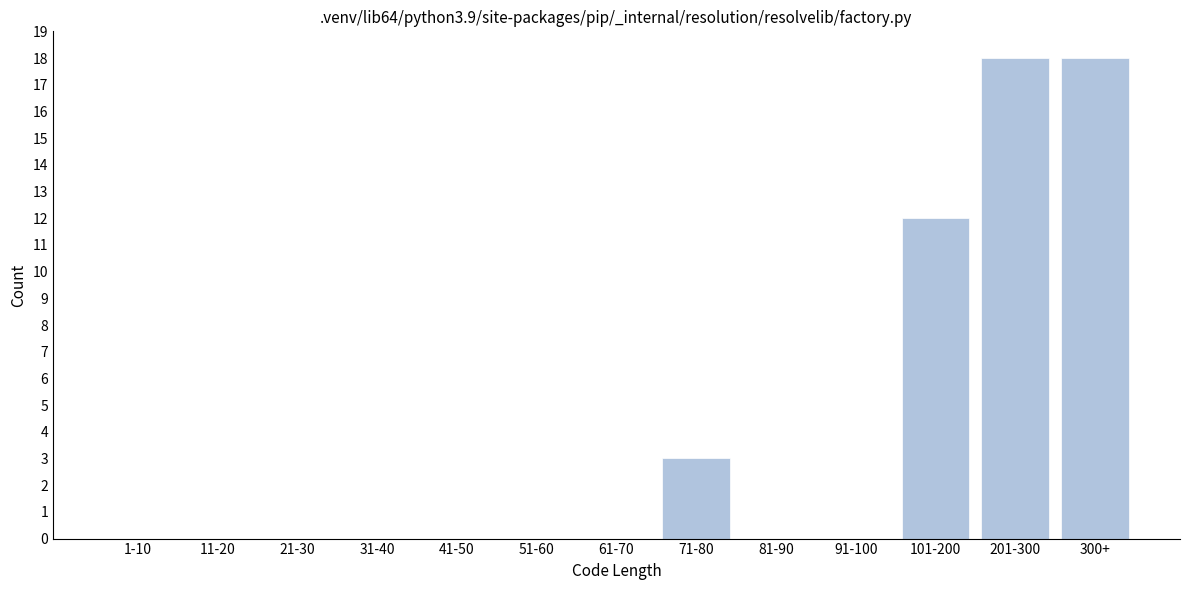

Reading left to right, extract all data points from this chart.

1-10=0	11-20=0	21-30=0	31-40=0	41-50=0	51-60=0	61-70=0	71-80=3	81-90=0	91-100=0	101-200=12	201-300=18	300+=18